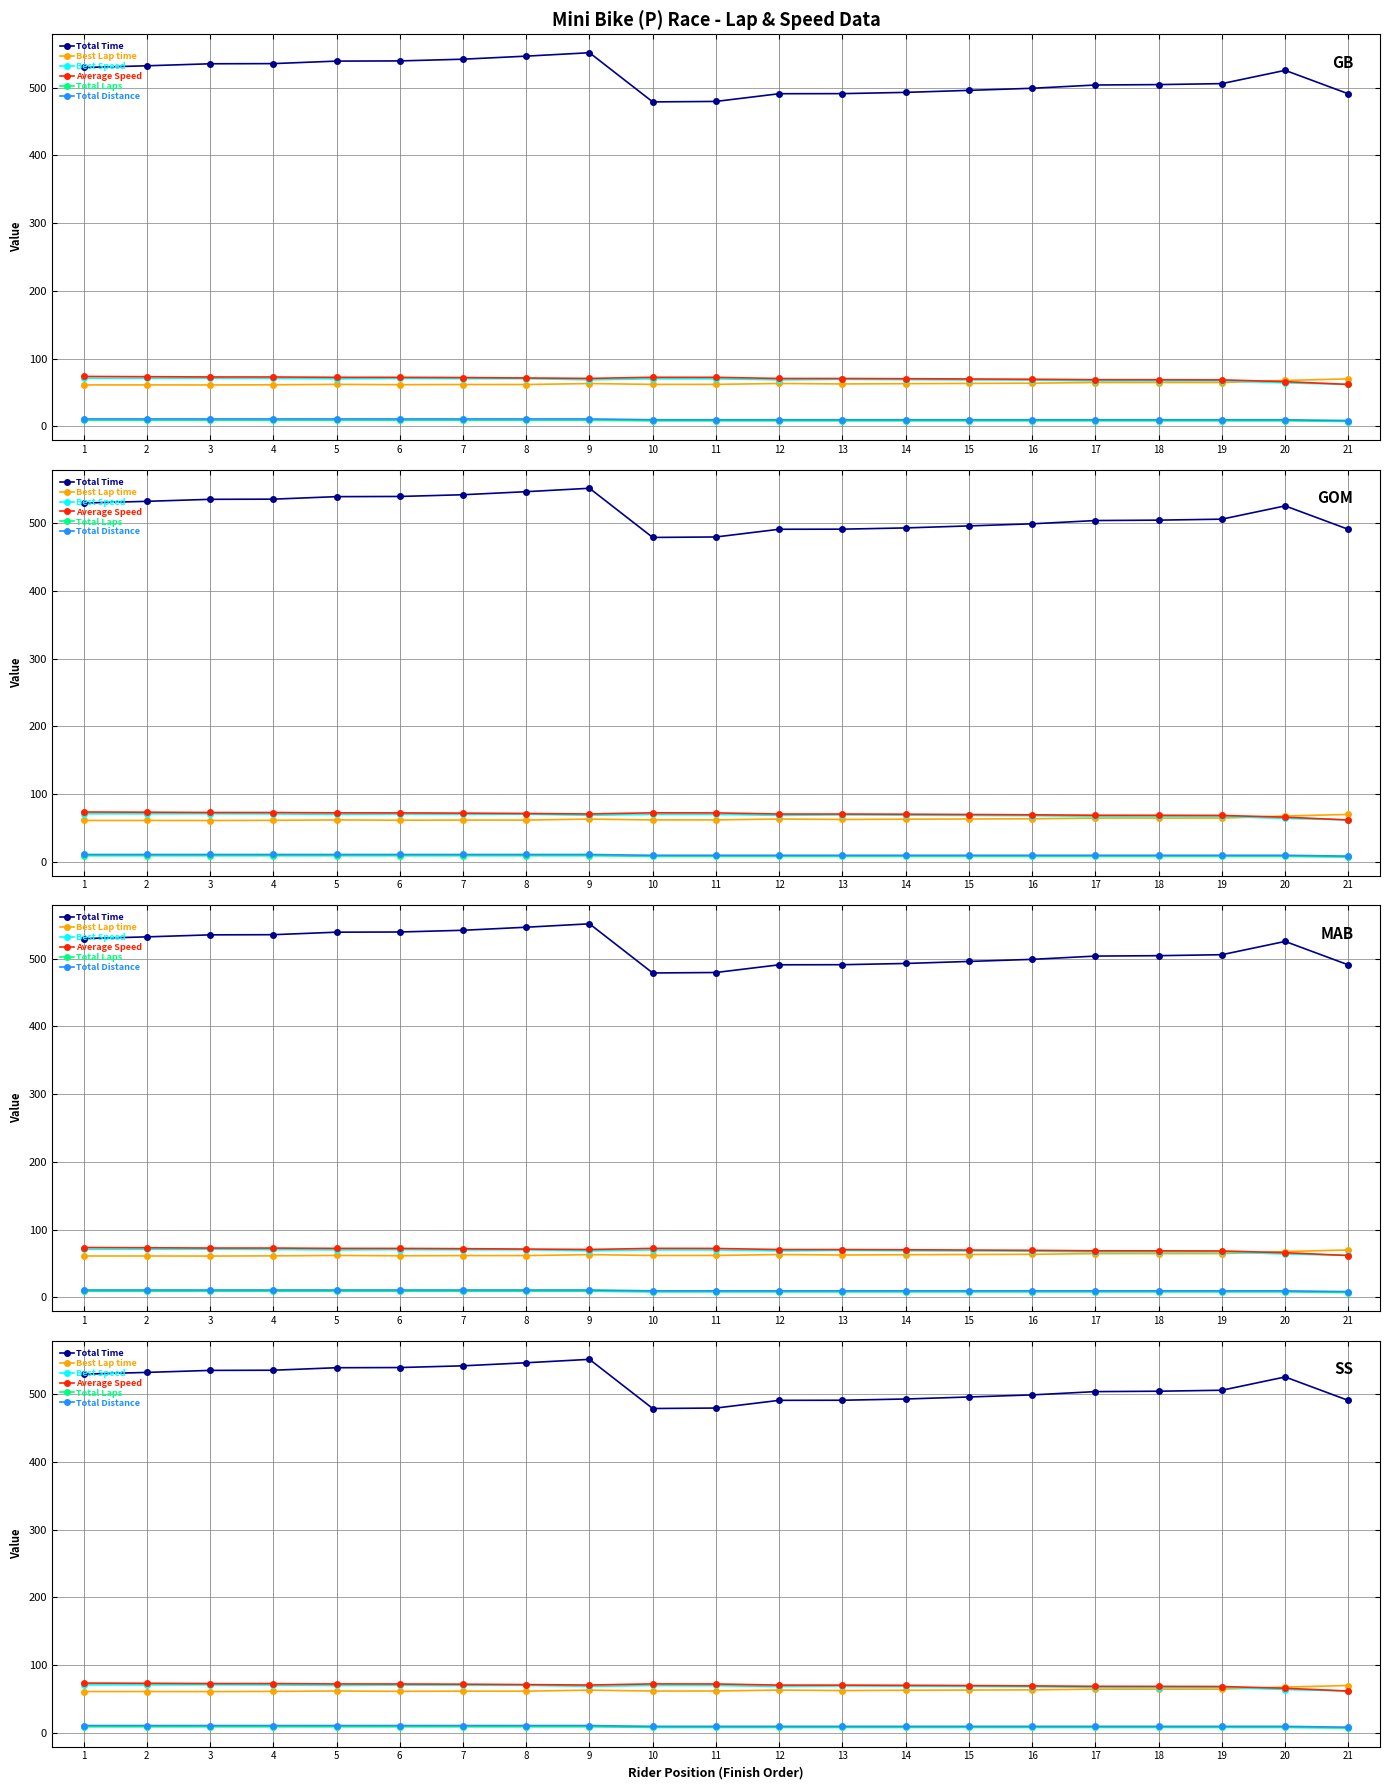

At 5, list the series in order from largest to smallest.

Total Time, Average Speed, Best Speed, Best Lap time, Total Distance, Total Laps